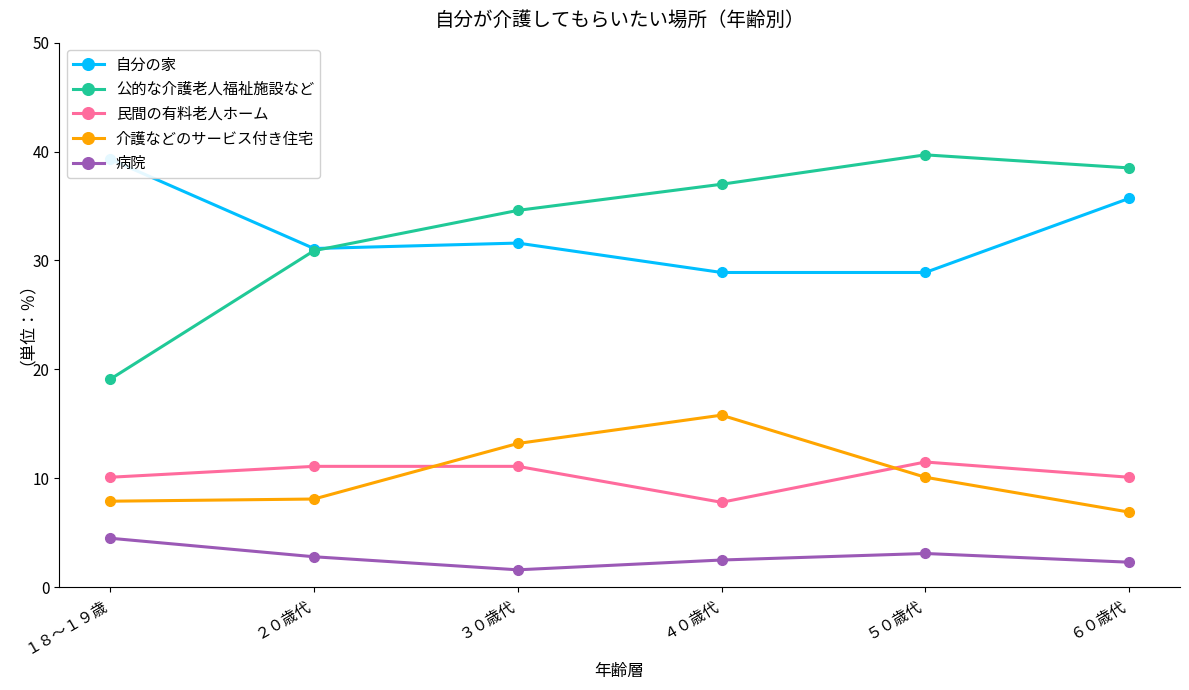

At which category is the sum across all series the highest?

６０歳代